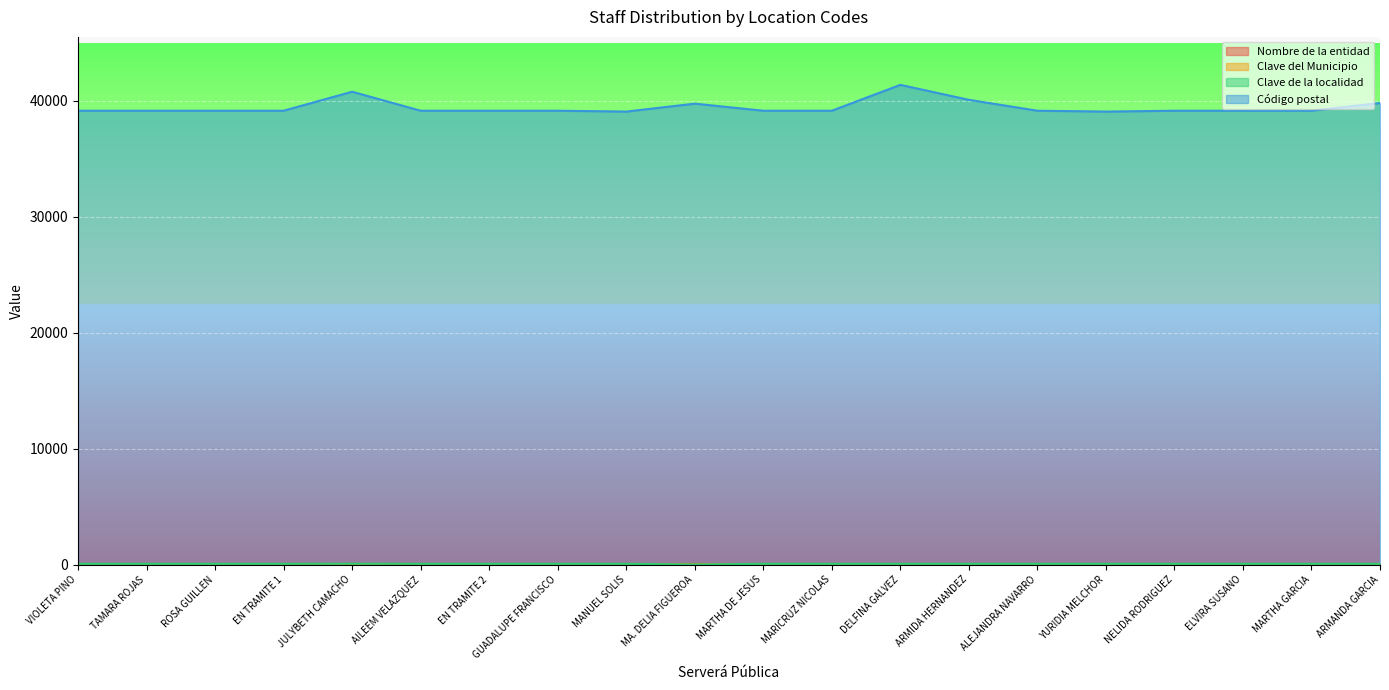

What is the sum of the Código postal values at ARMANDA GARCIA and ROSA GUILLEN?

78954